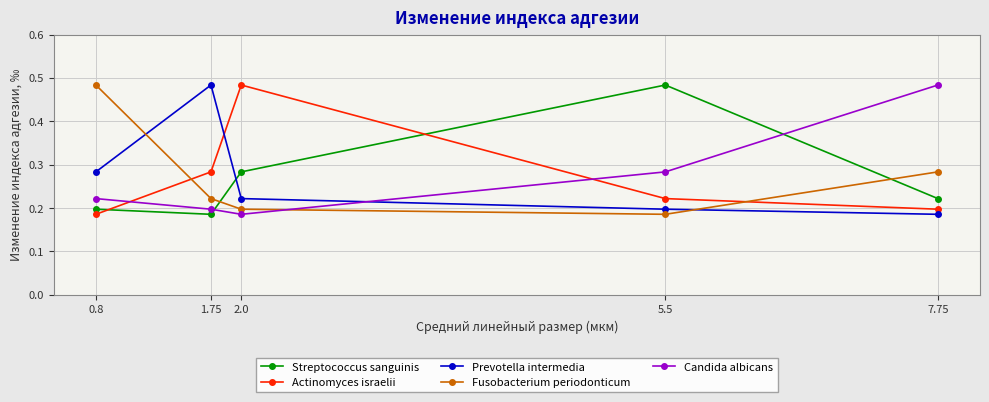

Which category has the highest value in the Fusobacterium periodonticum series?

0.8